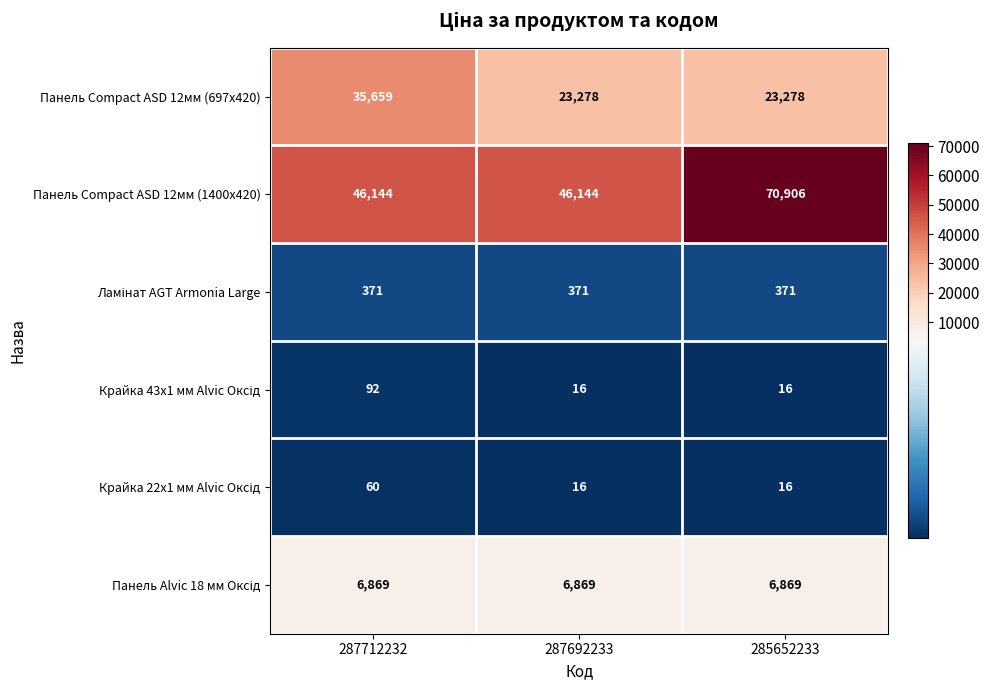

What is the total value across all series at 287712232?

89195